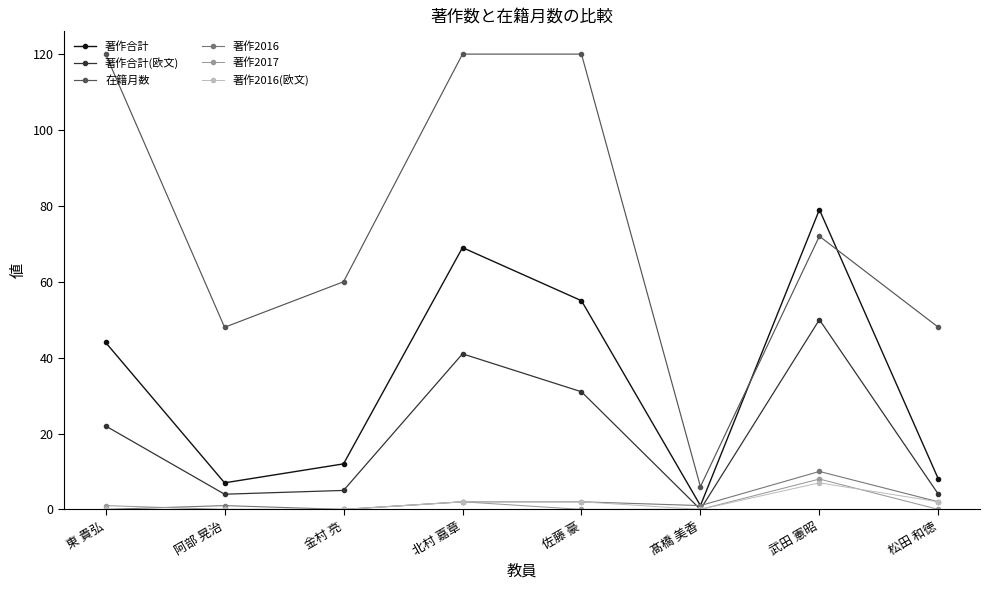

Reading right to left, what are all the values shown in this chart?

著作合計: 8	79	1	55	69	12	7	44
著作合計(欧文): 4	50	0	31	41	5	4	22
在籍月数: 48	72	6	120	120	60	48	120
著作2016: 2	10	1	2	2	0	1	0
著作2017: 0	8	0	0	2	0	0	1
著作2016(欧文): 2	7	0	2	2	0	0	0